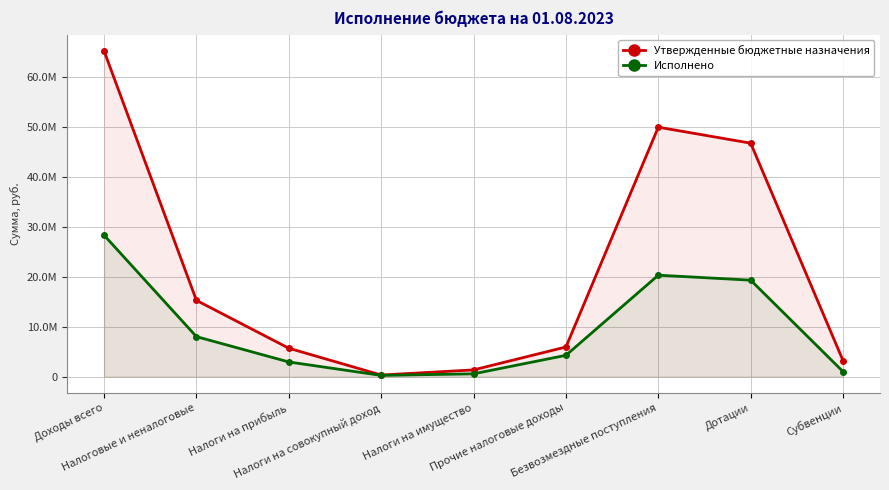

Reading right to left, extract all data points from this chart.

Утвержденные бюджетные назначения: Субвенции=3200000.0	Дотации=46701200.0	Безвозмездные поступления=49901200.0	Прочие налоговые доходы=5930000.0	Налоги на имущество=1345100.0	Налоги на совокупный доход=319900.0	Налоги на прибыль=5681200.0	Налоговые и неналоговые=15256200.0	Доходы всего=65157400.0
Исполнено: Субвенции=1000000.0	Дотации=19294017.9	Безвозмездные поступления=20294017.9	Прочие налоговые доходы=4263777.5	Налоги на имущество=561513.8	Налоги на совокупный доход=243522.9	Налоги на прибыль=2932767.1	Налоговые и неналоговые=8001581.3	Доходы всего=28295599.2